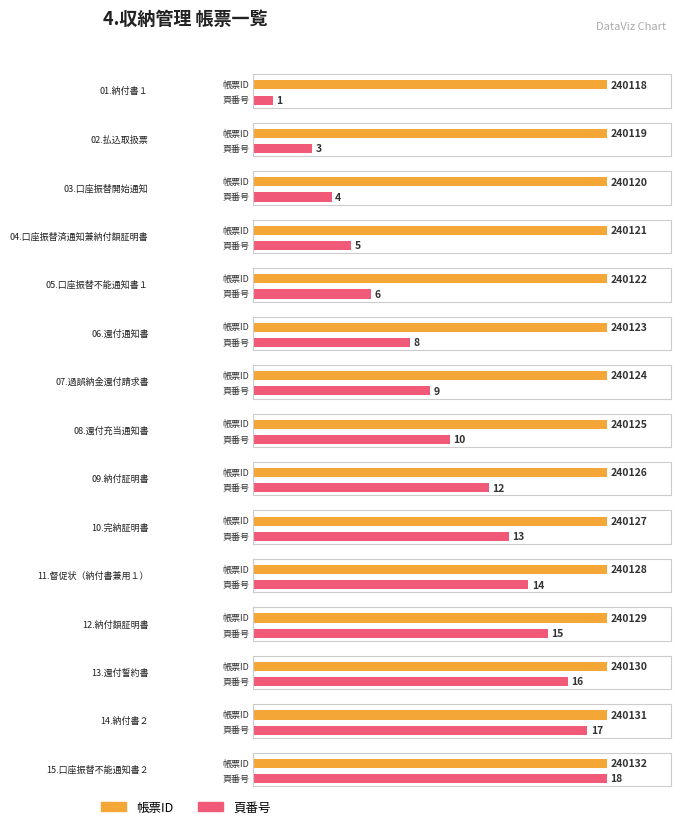

Which series has the widest spread of values?

頁番号